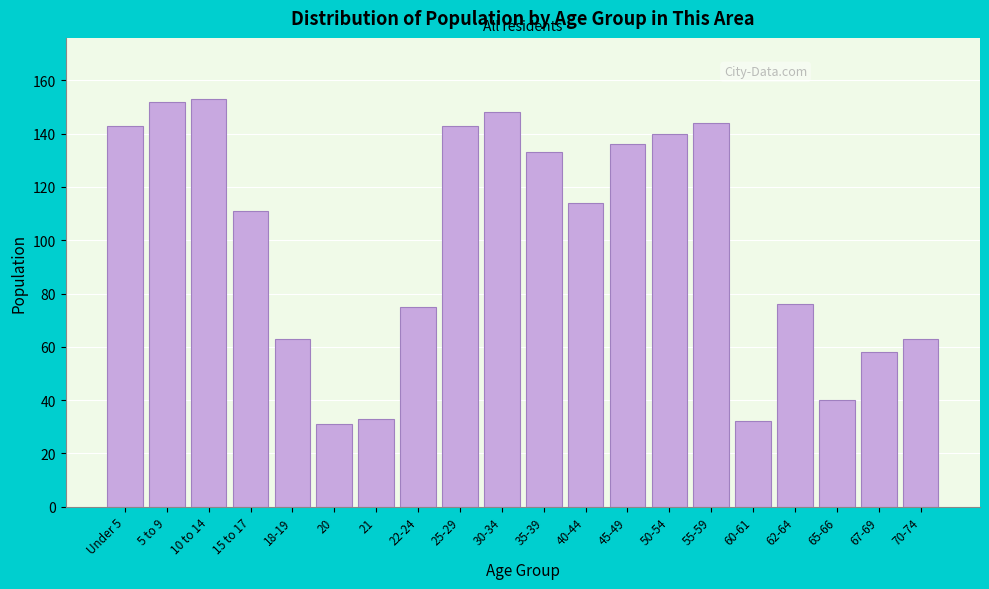

Reading right to left, extract all data points from this chart.

63	58	40	76	32	144	140	136	114	133	148	143	75	33	31	63	111	153	152	143